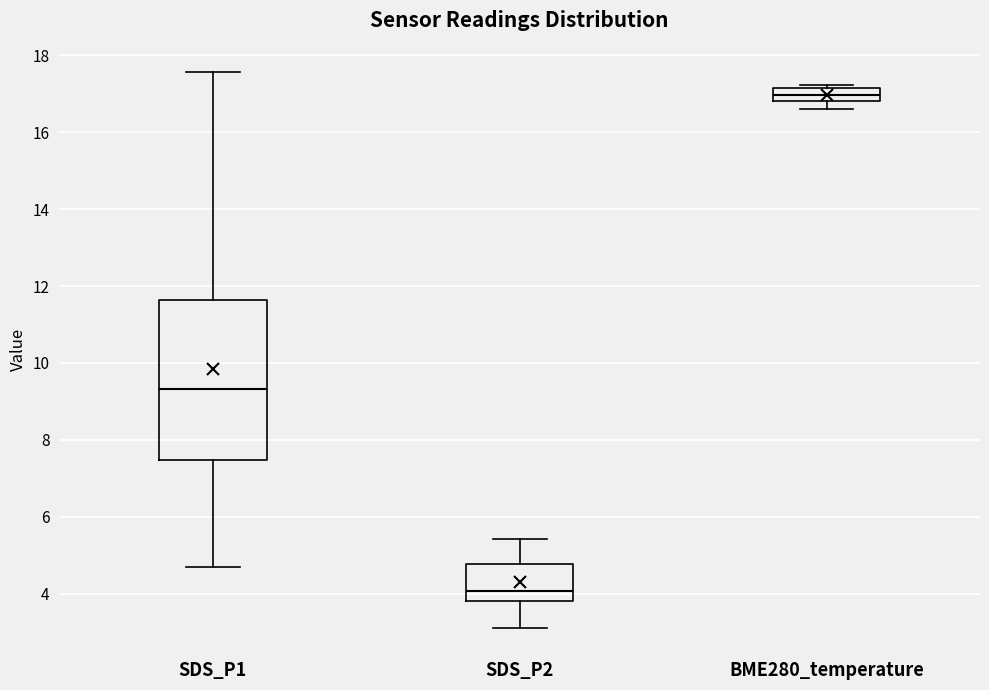

Reading left to right, read every box against the y-axis: the position of its median line, the range the box covers, and the ends of its whiskers. The values are not printed on the chart, so give them approximately, as read against the axis.

SDS_P1: median 9.4, box 7.4 to 11.6, whiskers 4.8 to 17.6
SDS_P2: median 4.0, box 3.8 to 4.8, whiskers 3.2 to 5.4
BME280_temperature: median 17.0, box 16.8 to 17.2, whiskers 16.6 to 17.2 (just above the box's upper edge)